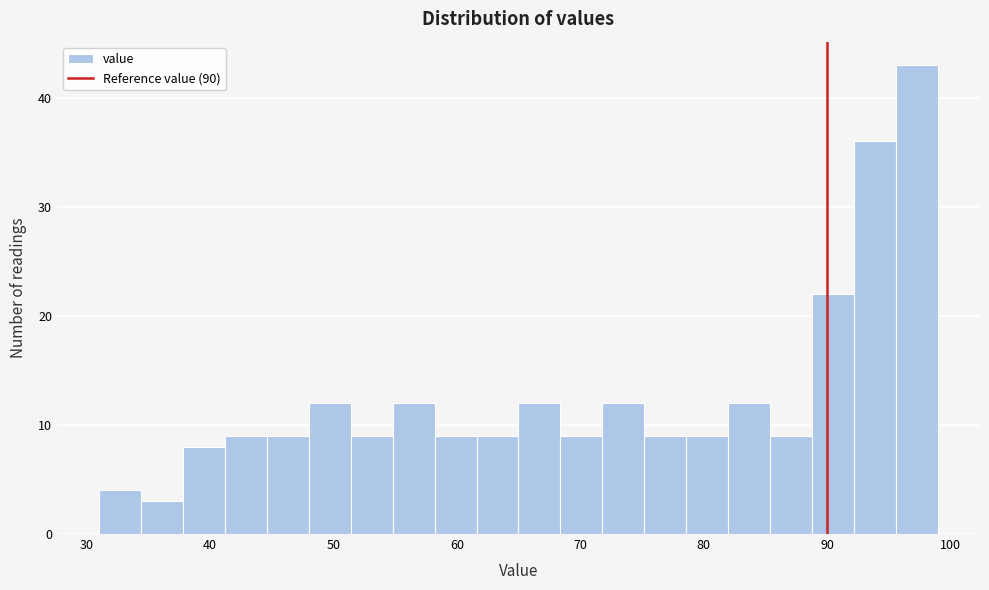

Around what value on the x-axis is the tallest bar? Give the approximate position of its centre, as read against the axis.

97